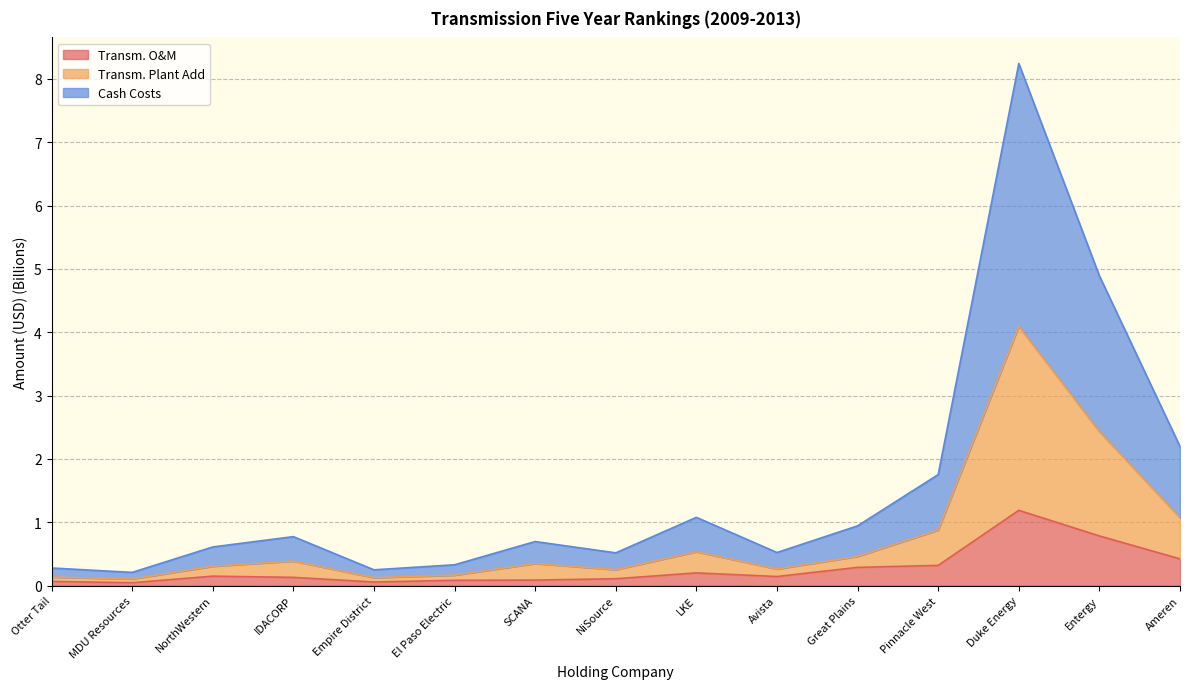

At which label does Transm. O&M reach its peak?

Duke Energy